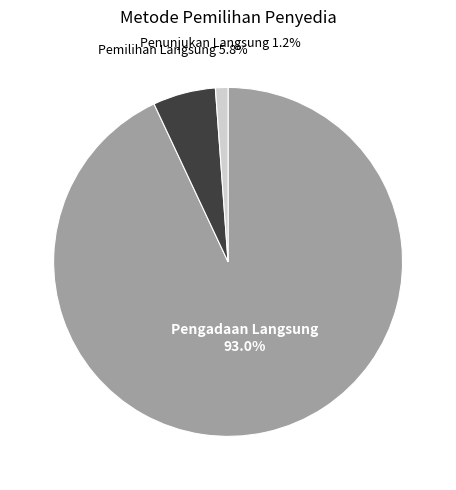

Is there any slice that represents more than half of the pie?

Yes